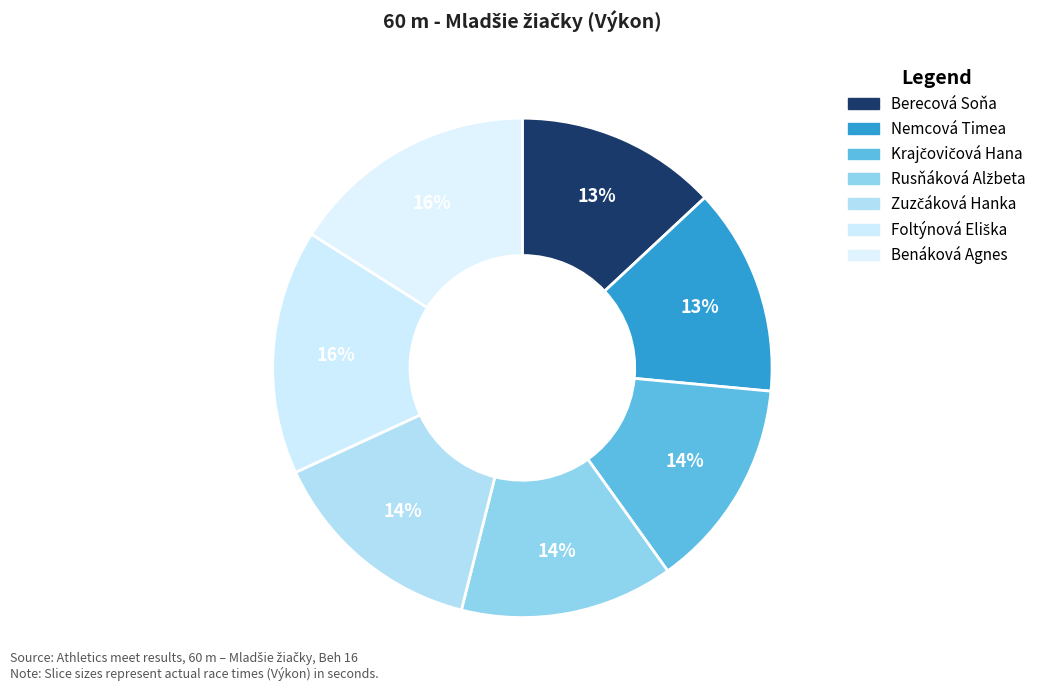

What percentage is the Nemcová Timea slice, to the nearest percent?

13%